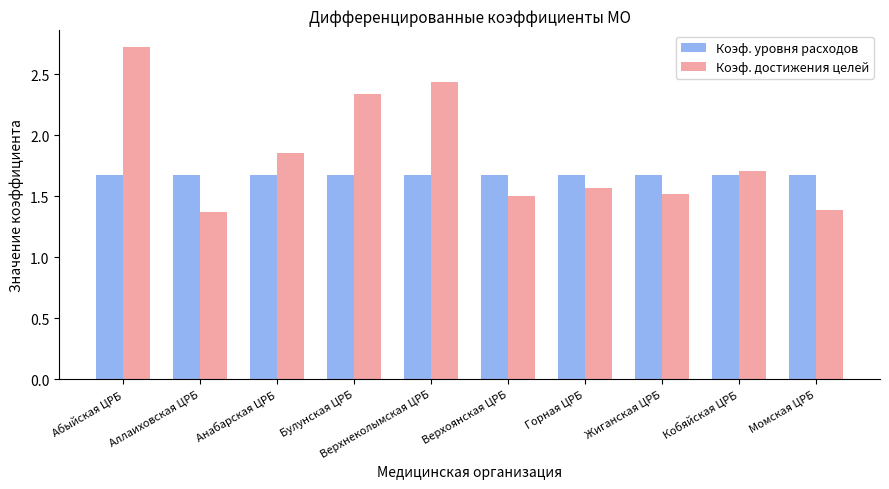

Rank the series at Момская ЦРБ from lowest to highest value.

Коэф. достижения целей, Коэф. уровня расходов